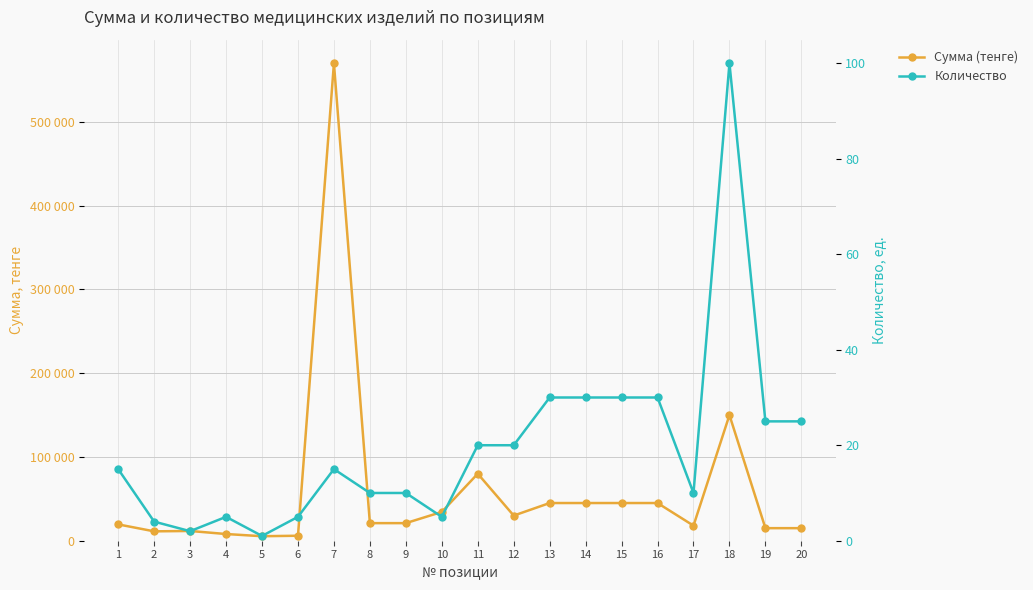

Where does the Сумма (тенге) series first go above 21000?

7